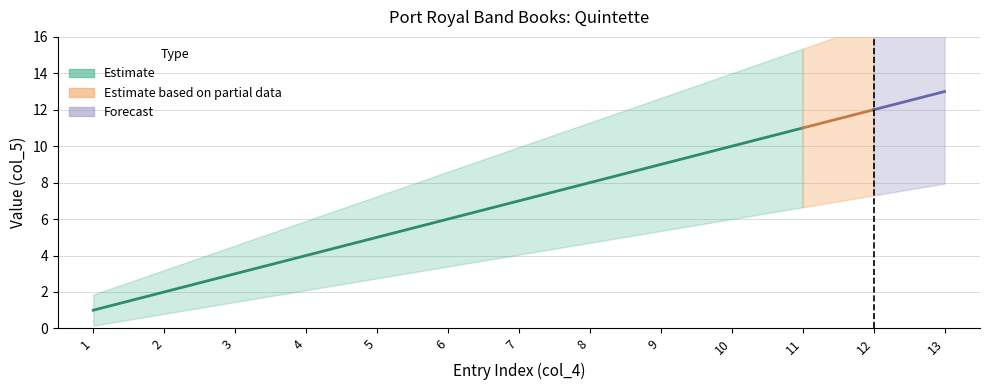

The chart shows a value of 12 at 7. True or false?

False